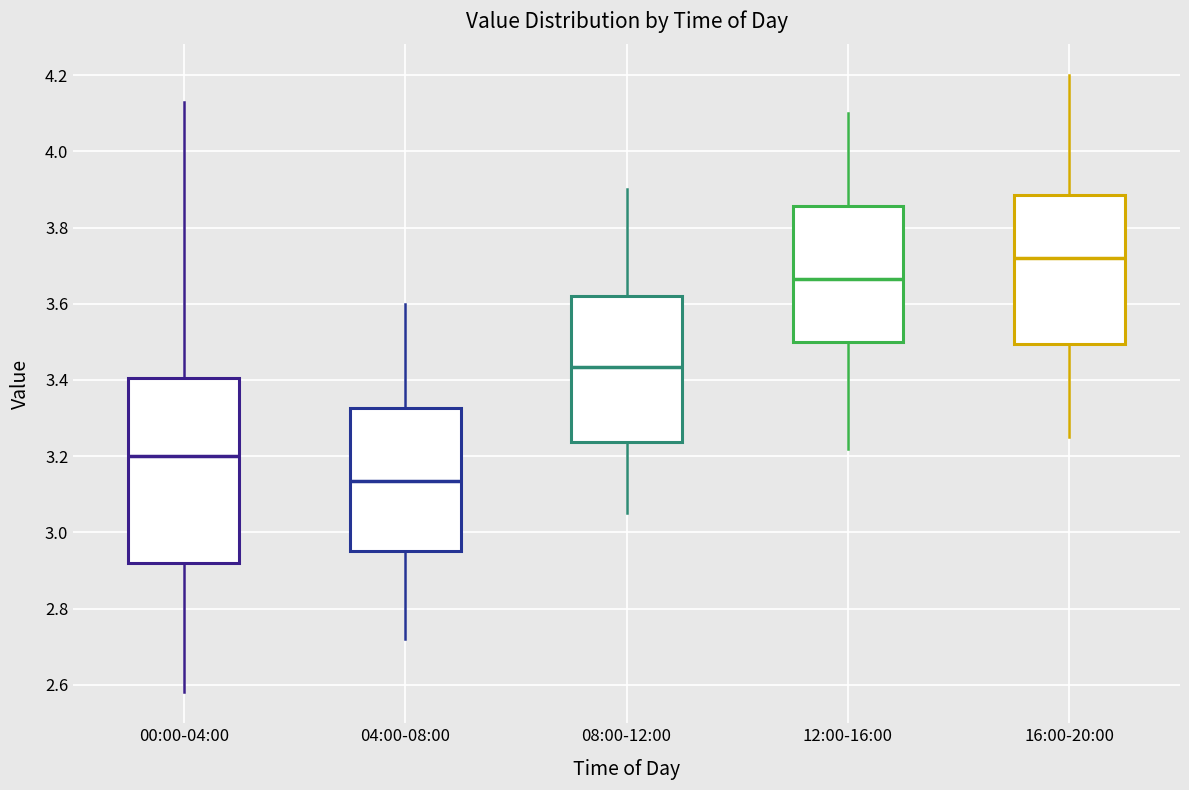

Where is the lower edge of the box for 00:00-04:00 on the y-axis? The values are not printed on the chart, so give them approximately, as read against the axis.

2.92